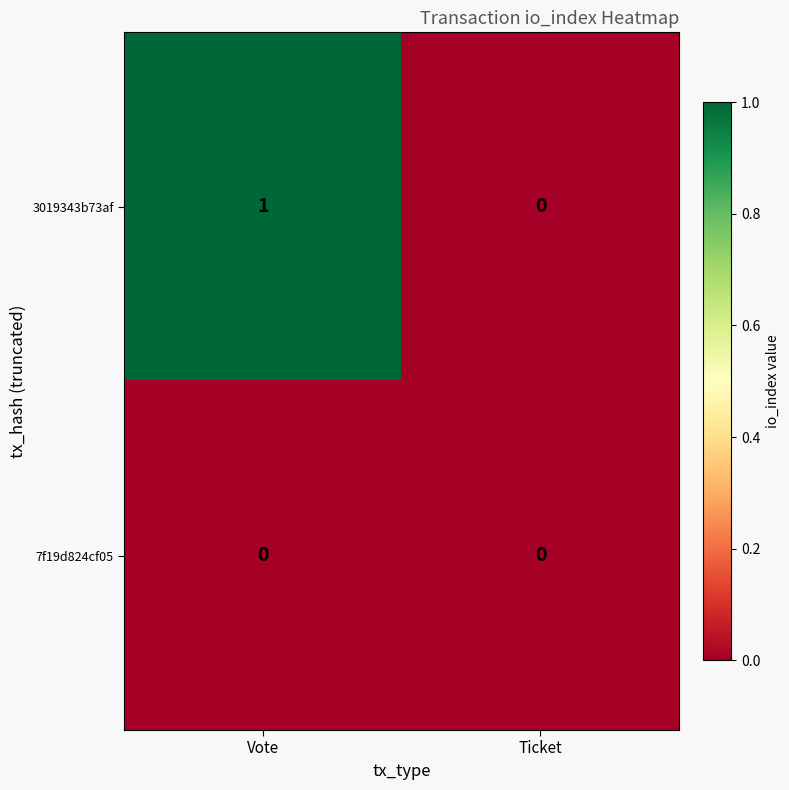

Which label corresponds to the largest value in the chart?

Vote